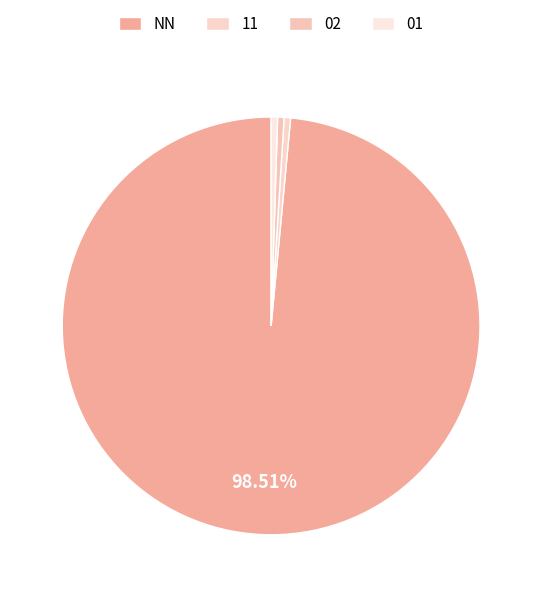

How many slices are in this pie chart?

4